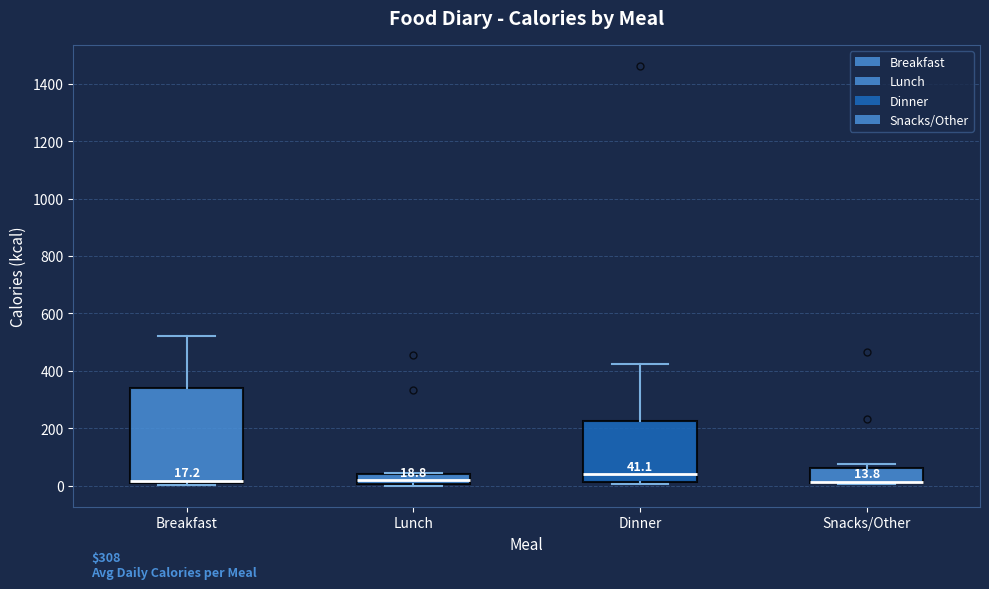

Which box is the tallest, from its lower edge to its upper edge?

Breakfast